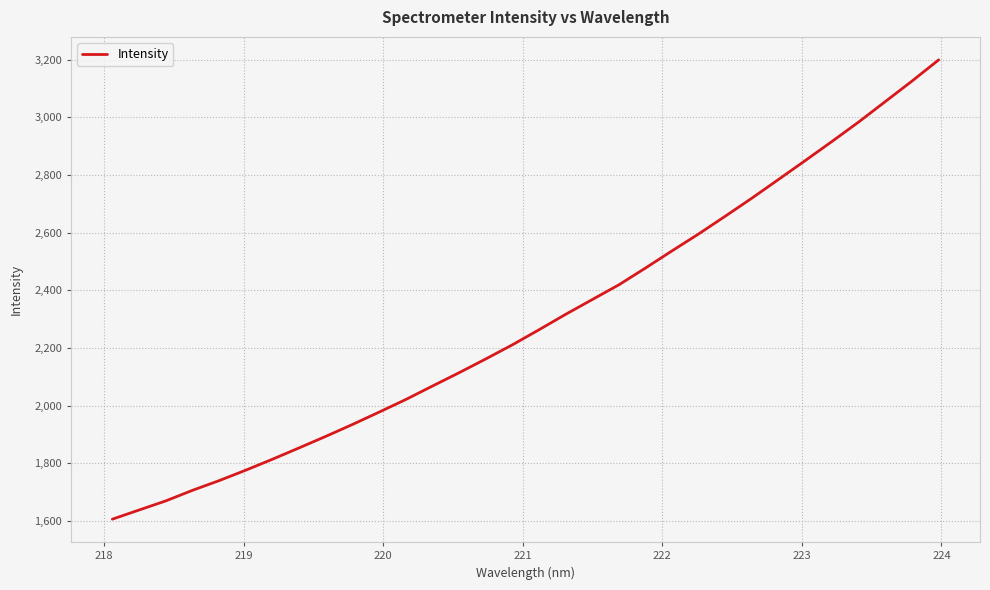

Count the number of values greater than 2263.

16